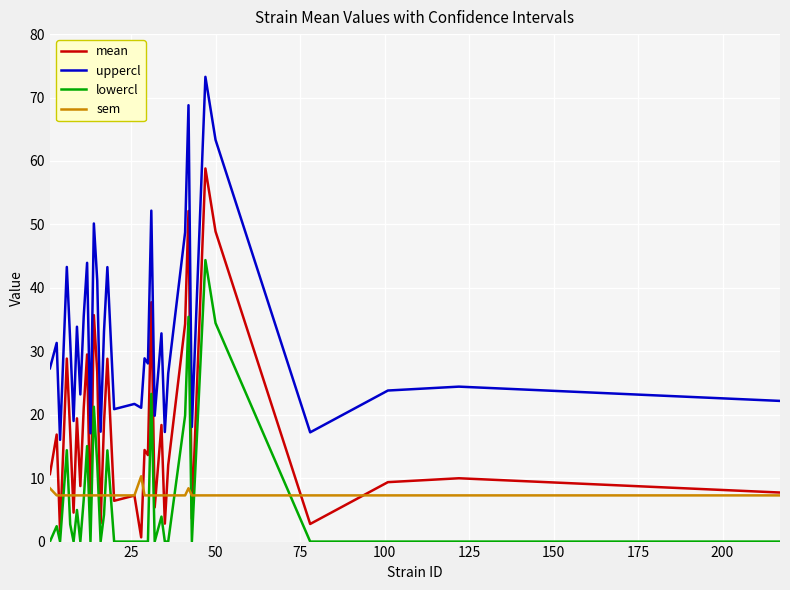

Which series has the largest total across all categories?

uppercl